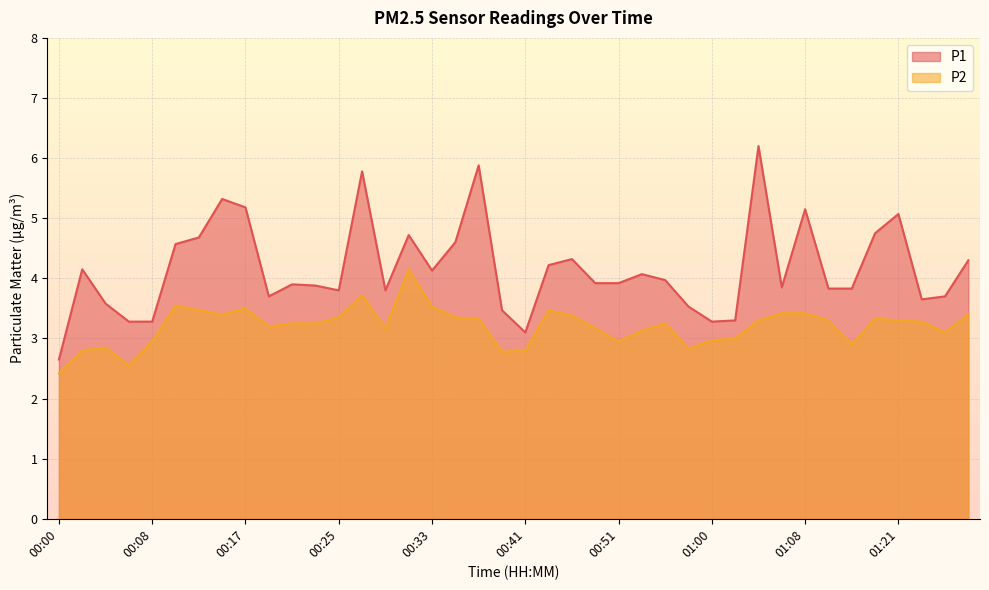

At which label does P2 reach its minimum?

00:00